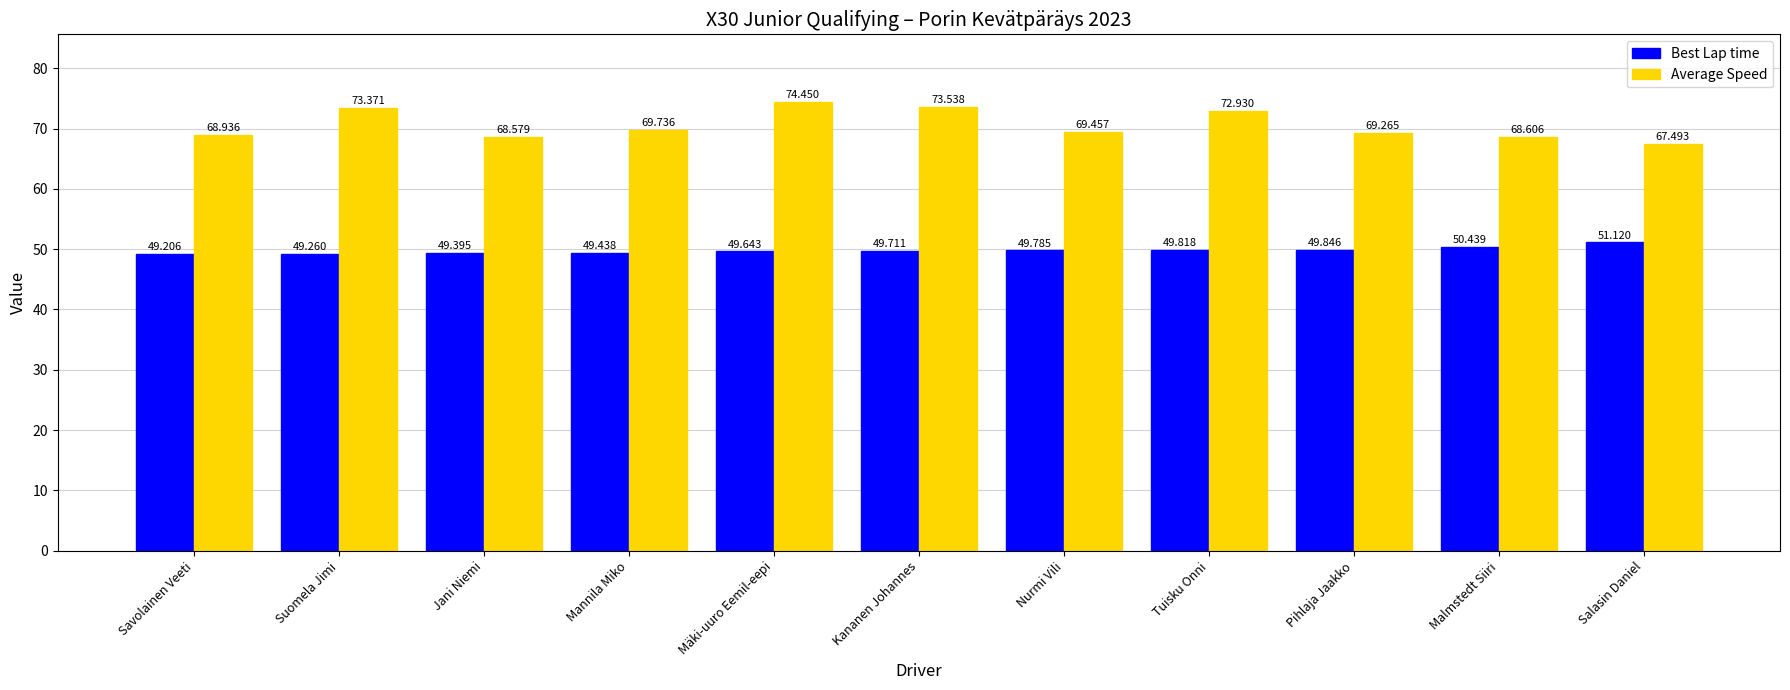

What is the difference between the Best Lap time values at Malmstedt Siiri and Nurmi Vili?

0.7